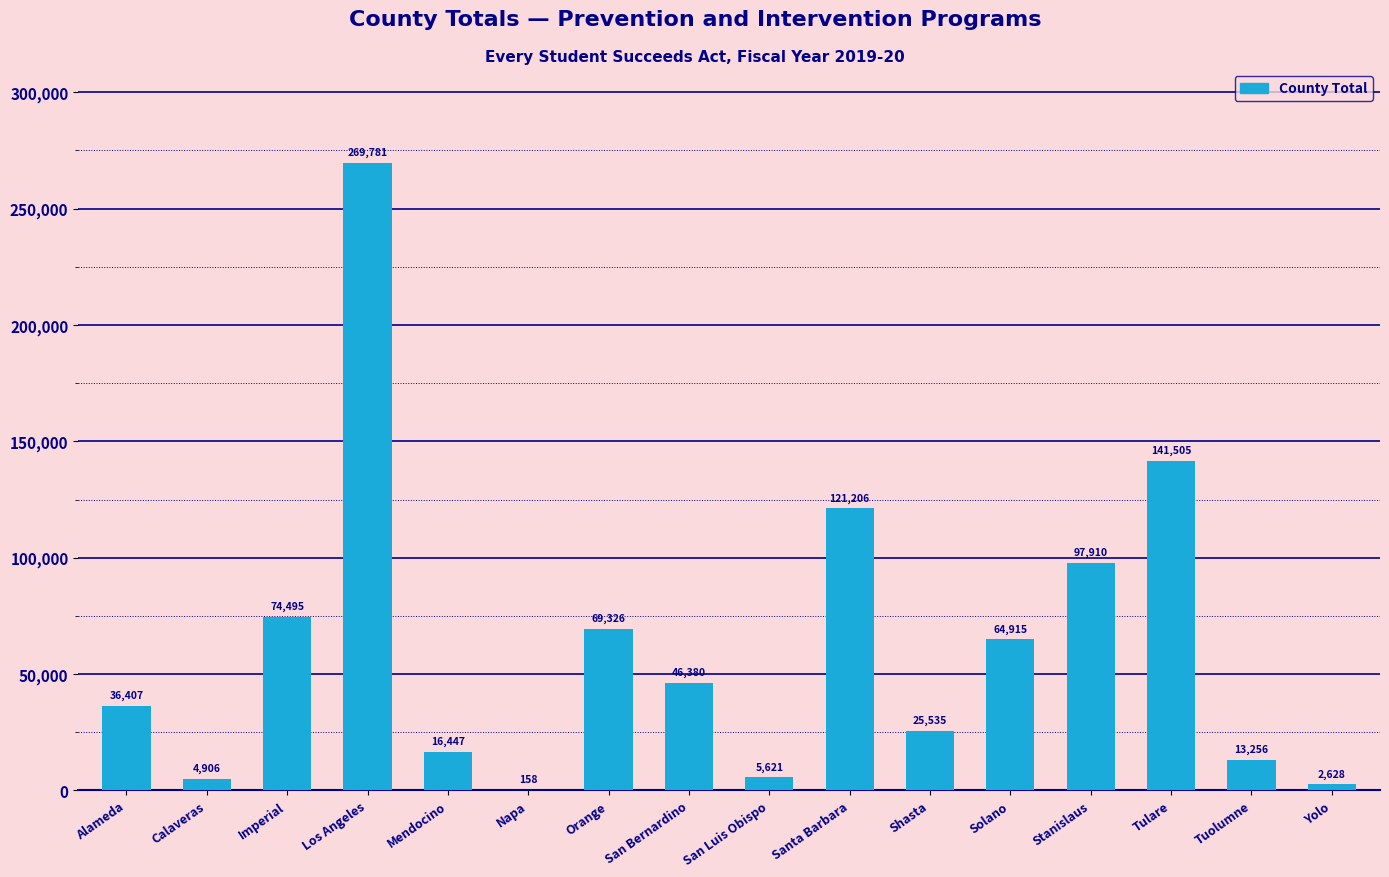

The value at San Bernardino is 61995. True or false?

False